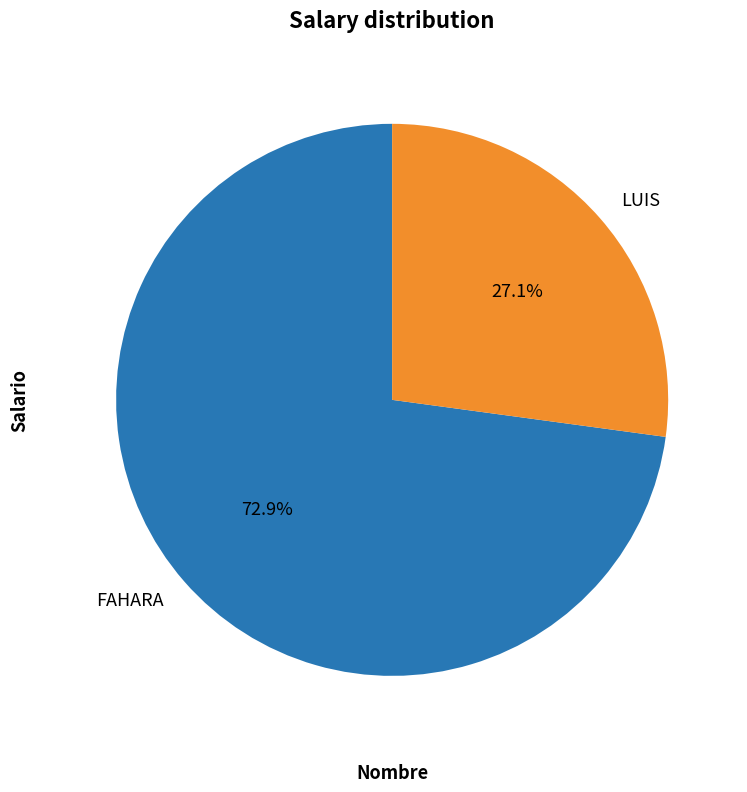

Is there a majority slice in this chart?

Yes